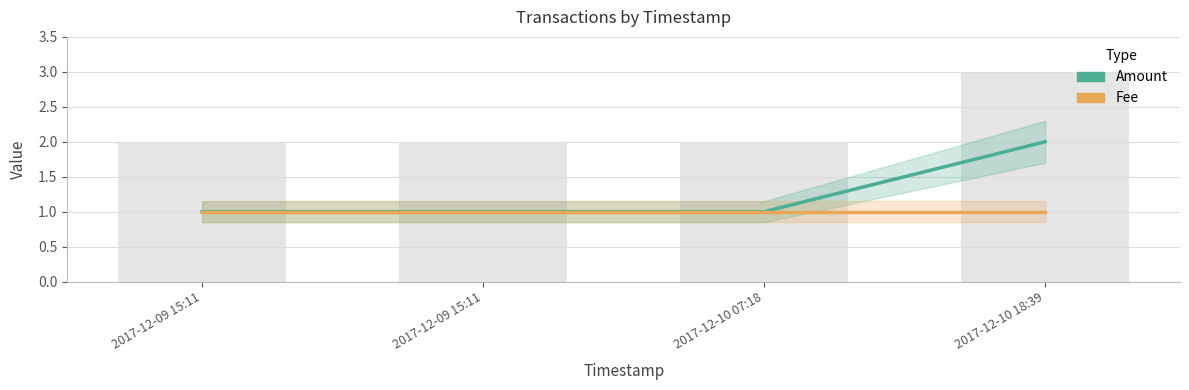

What is the smallest value displayed?

1